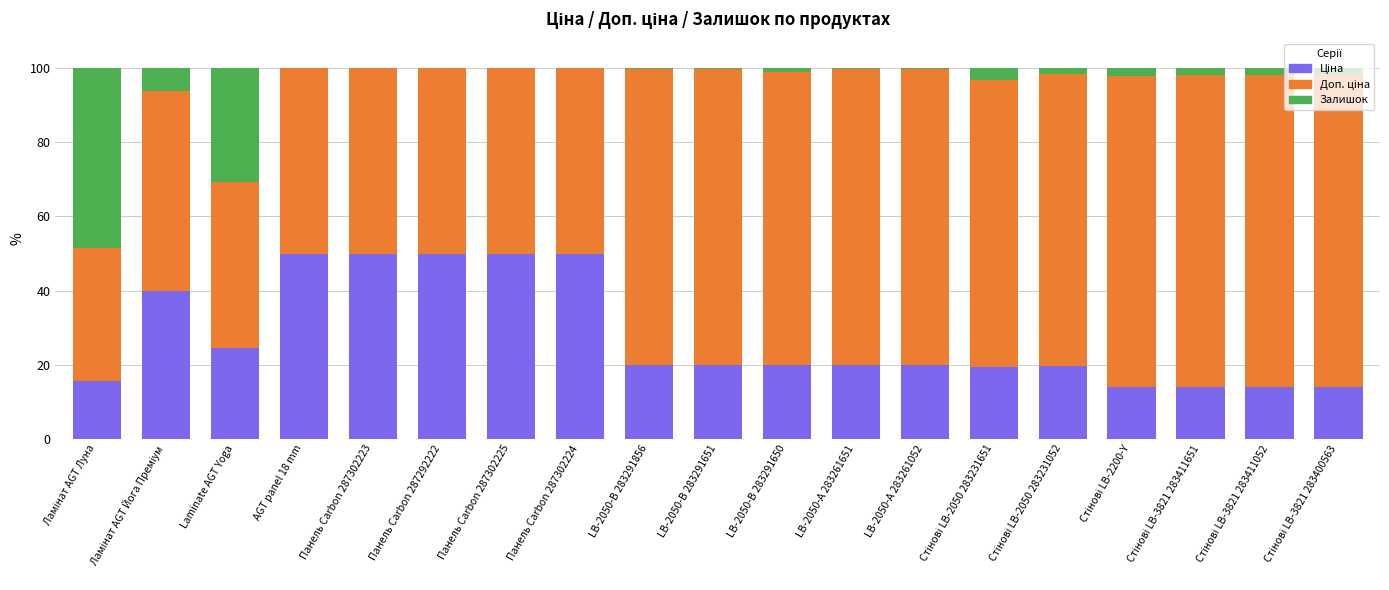

What is the label of the 10th bar from the left?

LB-2050-В 283291651